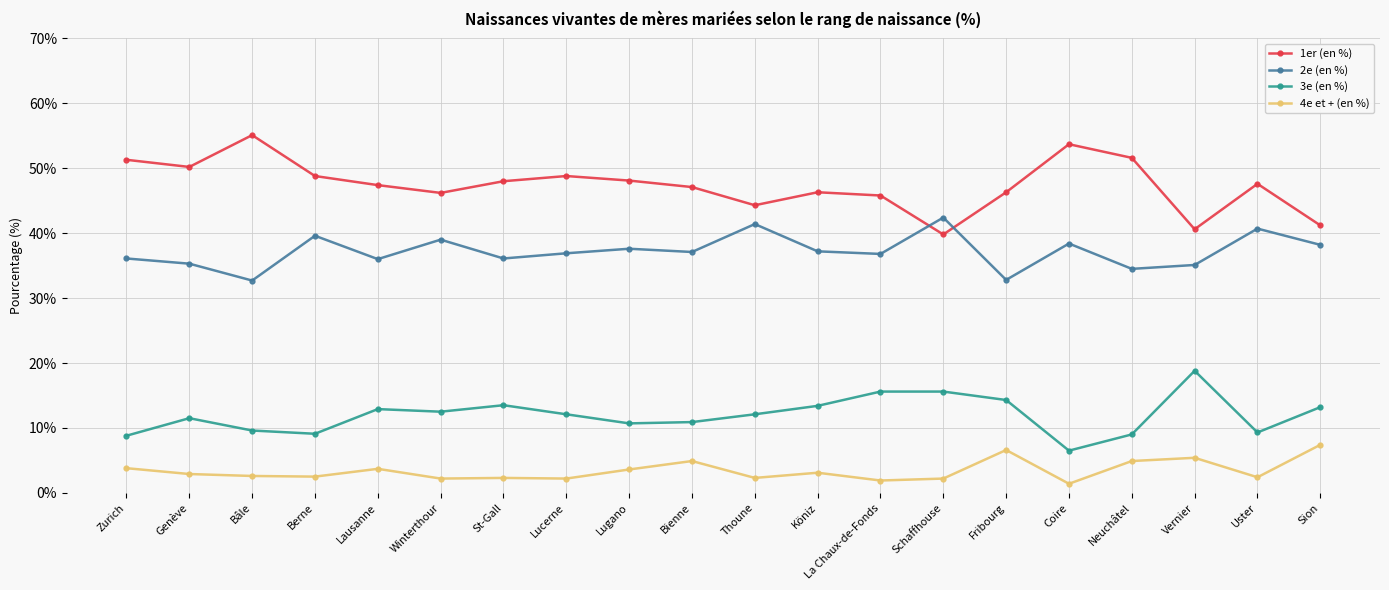

At Genève, list the series in order from smallest to largest.

4e et + (en %), 3e (en %), 2e (en %), 1er (en %)